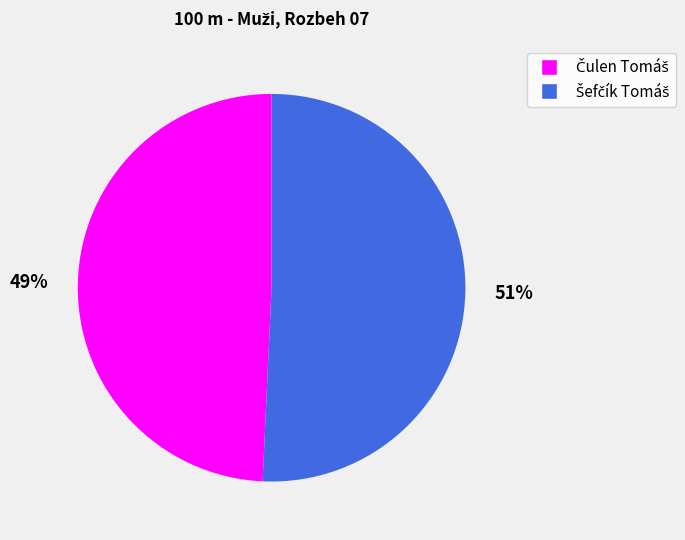

Is there any slice that represents more than half of the pie?

Yes